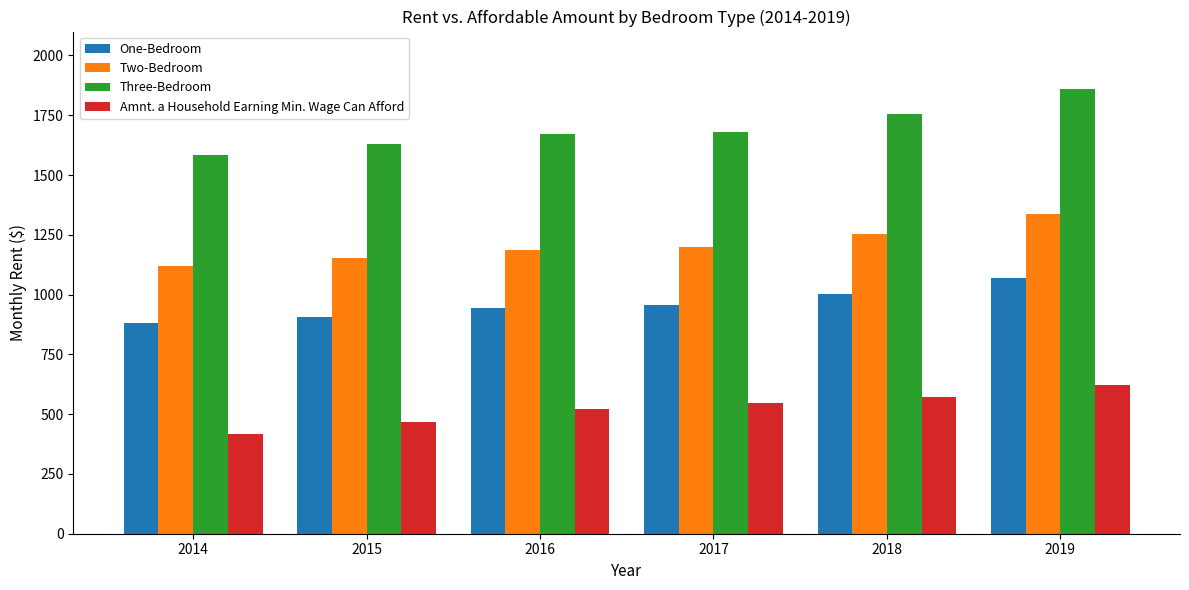

Which category has the lowest value across all series?

2014